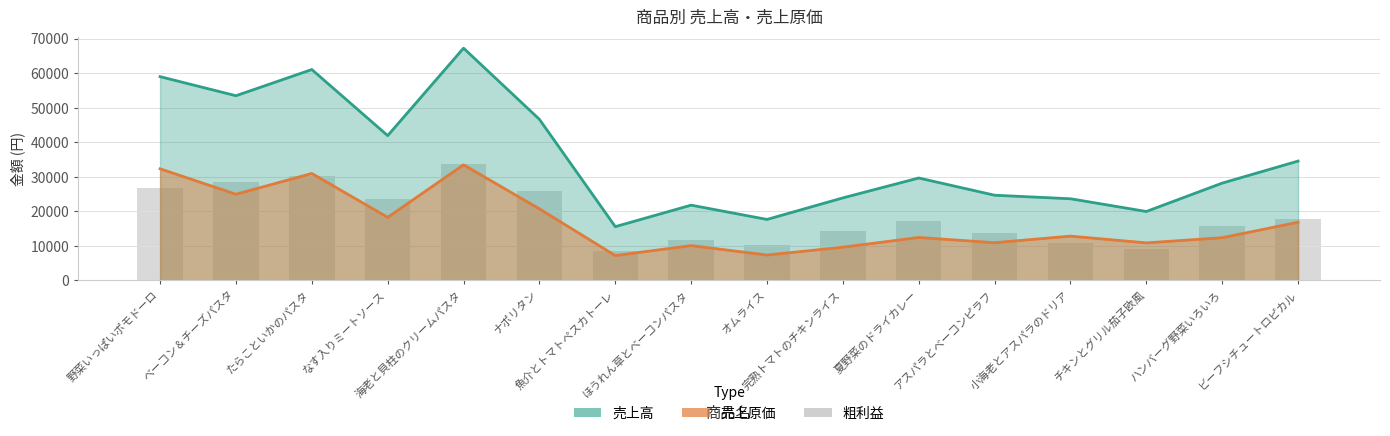

At which label is the value closest to 21077?

なす入りミートソース